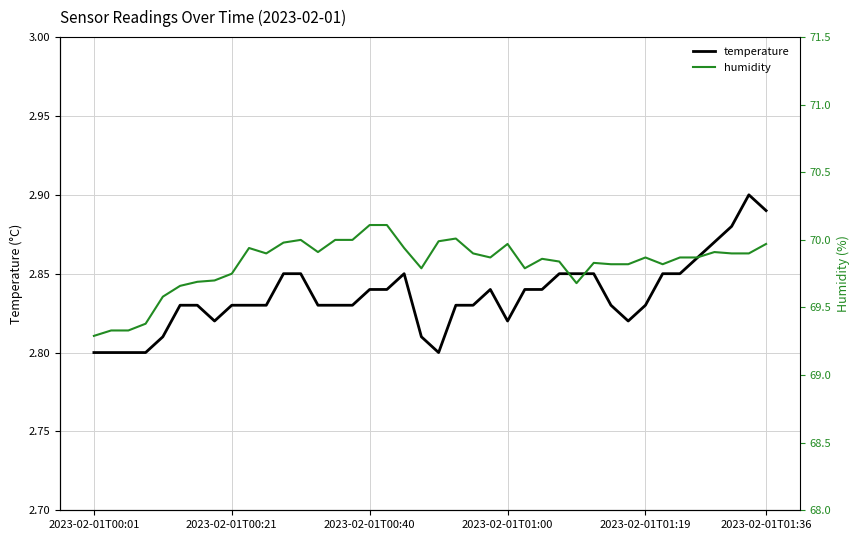

Rank the series by their average value, from highest to lowest.

humidity, temperature